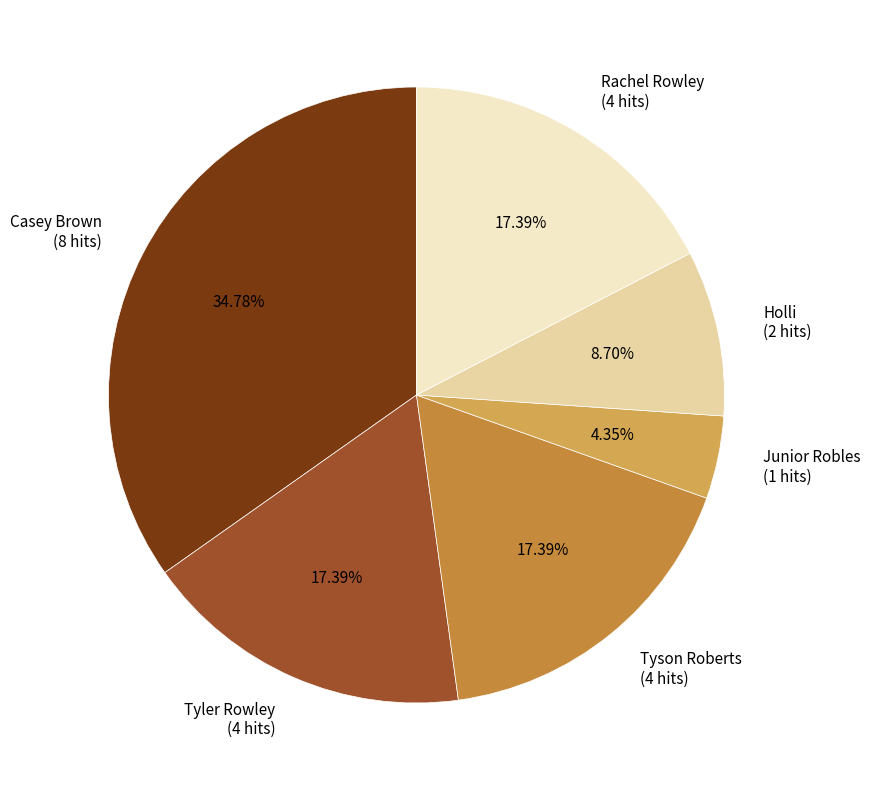

Does Junior Robles (1 hits) account for over 50% of the chart?

No